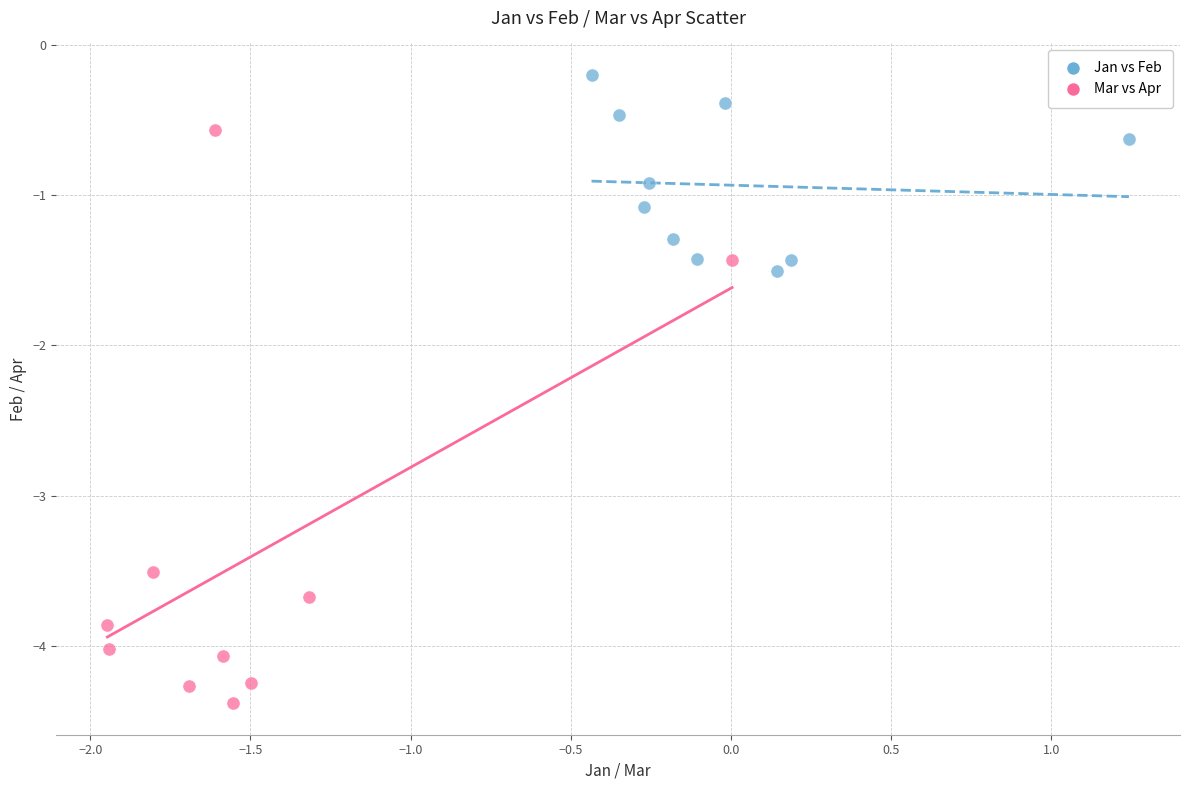

What are all the series names shown in the legend?

Jan vs Feb, Mar vs Apr